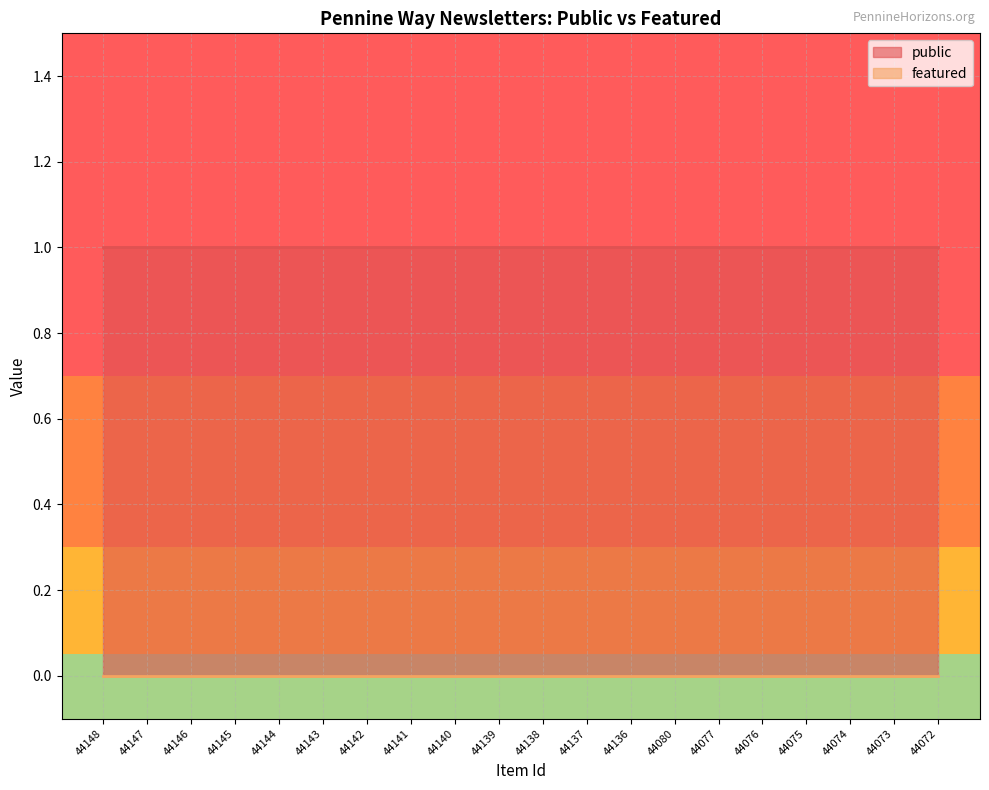

Which has a higher value, 44143 or 44139?

44143